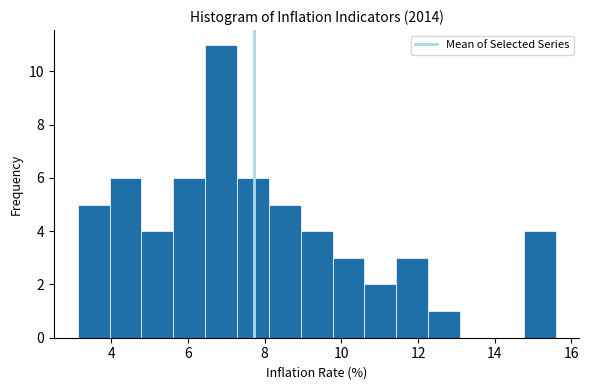

How tall is the bar that spans 12.2 to 13.0 on the x-axis? Neither the bar edges nor the heights are printed on the chart, so give them approximately, as read against the axes.

1